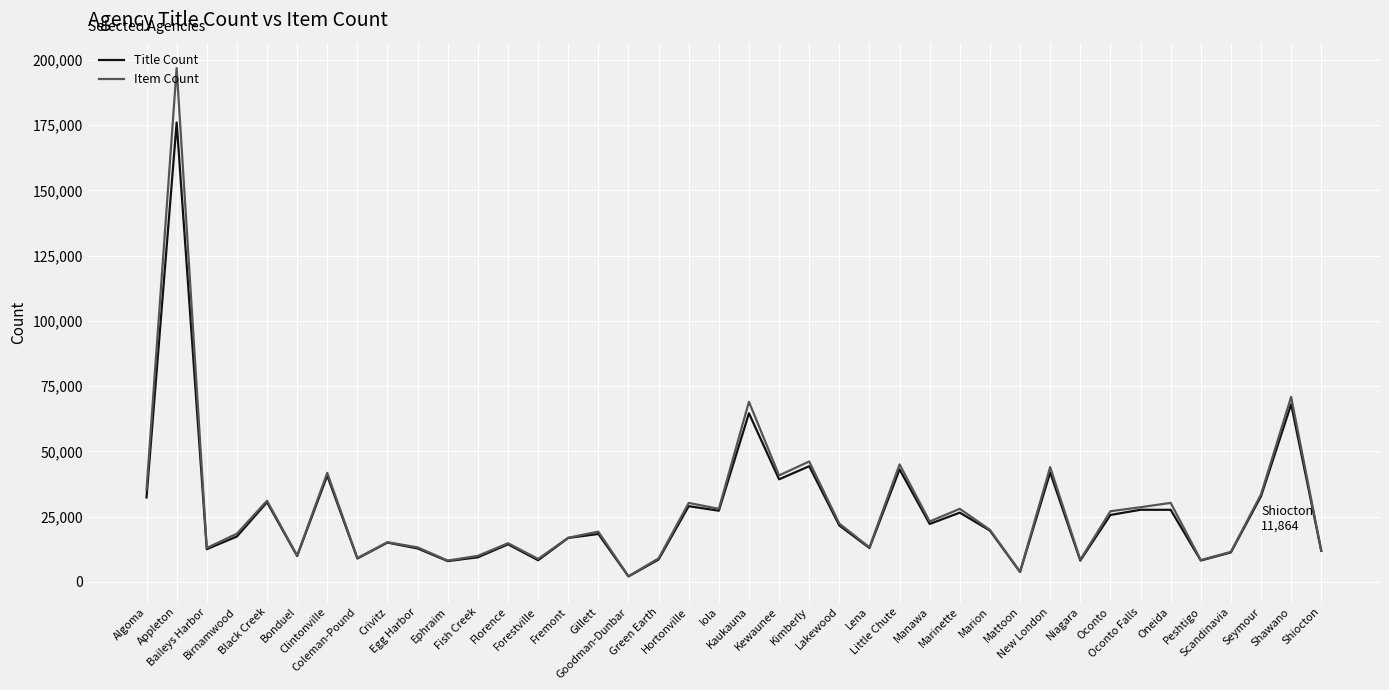

Which category has the lowest value across all series?

Goodman-Dunbar